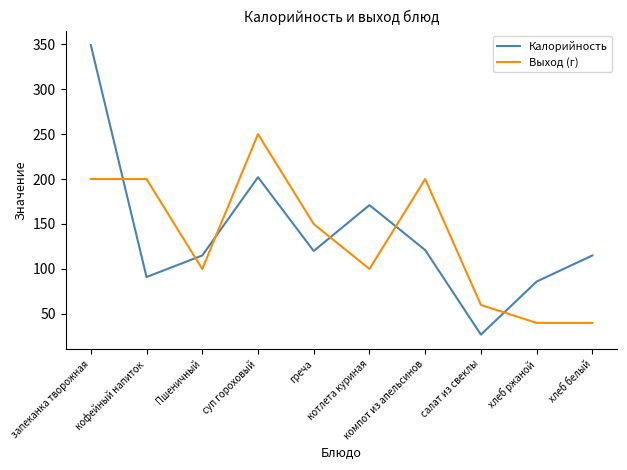

What position from the left is хлеб ржаной?

9